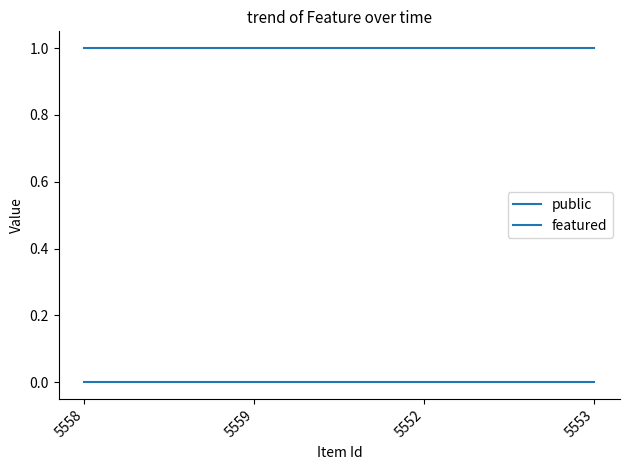

True or false: public has a value of 1 at 5558.

True